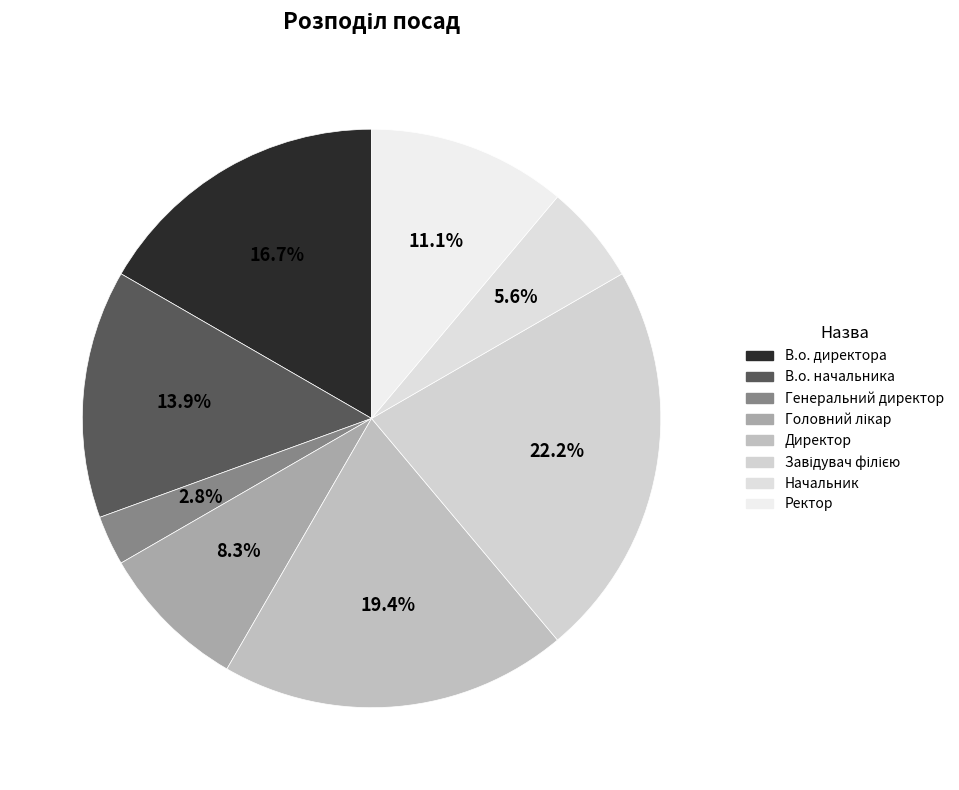

To the nearest percent, what is the difference between the largest and smallest slice percentages?

19%